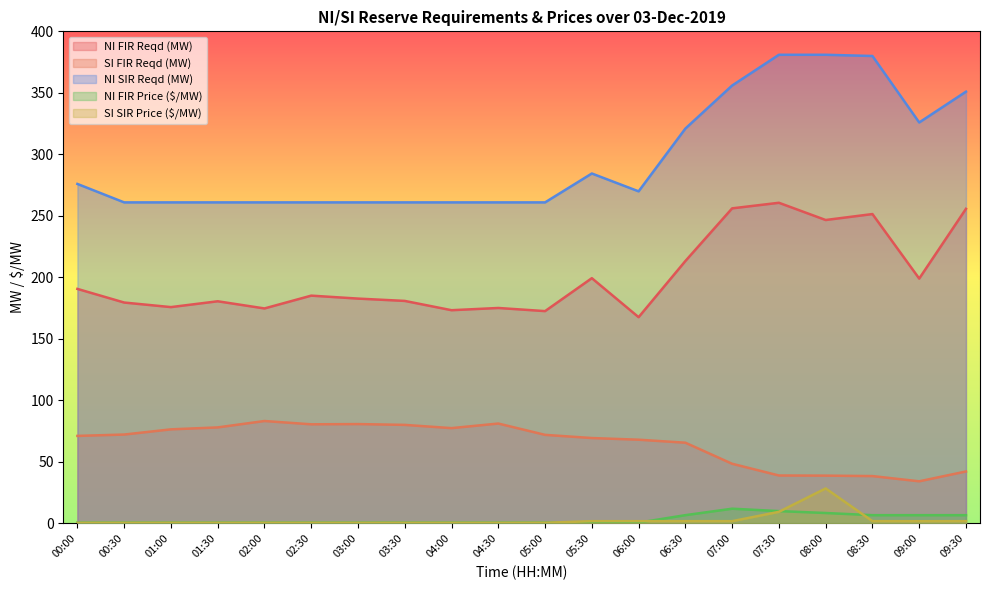

Where is NI FIR Reqd (MW) nearest to the value 214?

06:30